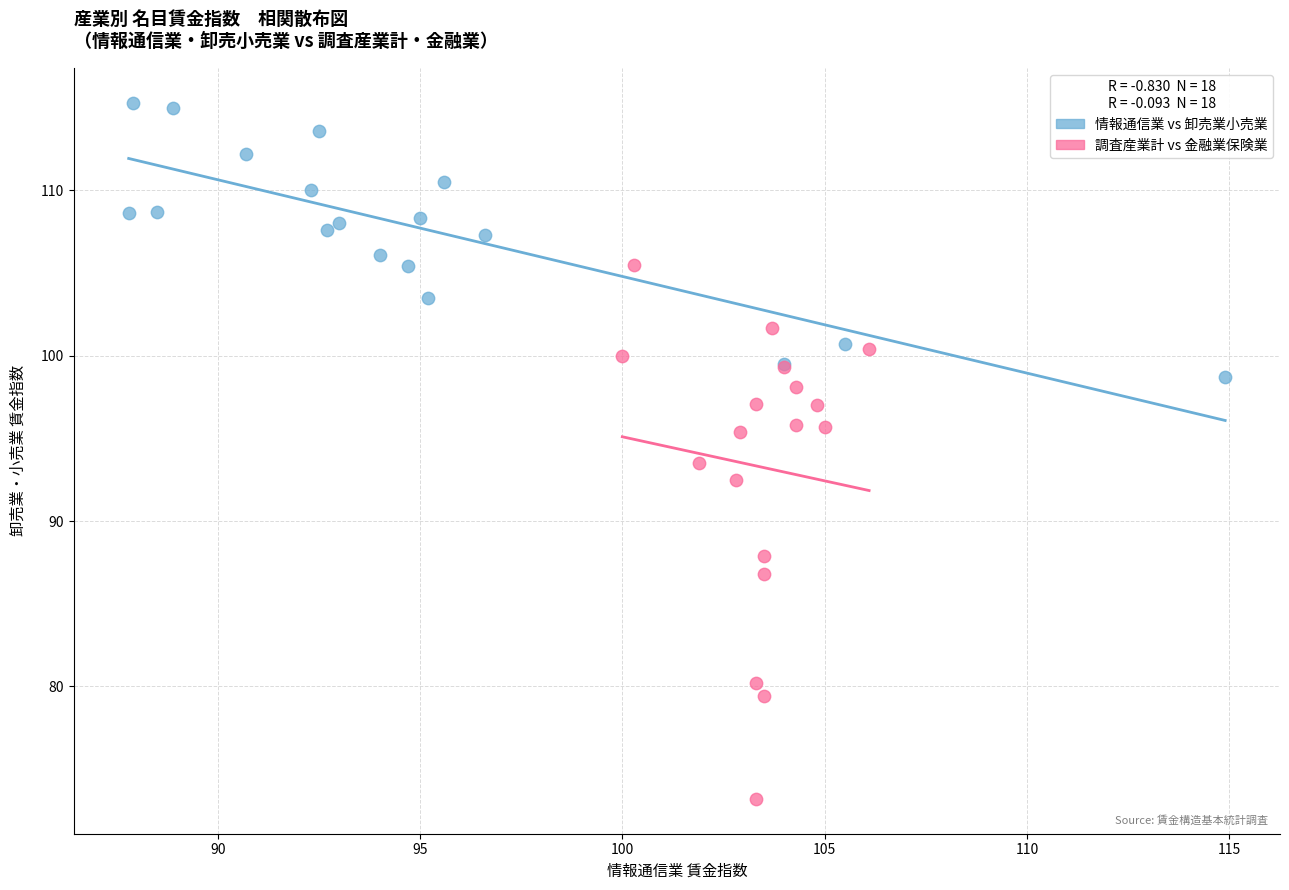

What are all the series names shown in the legend?

情報通信業 vs 卸売業小売業, 調査産業計 vs 金融業保険業